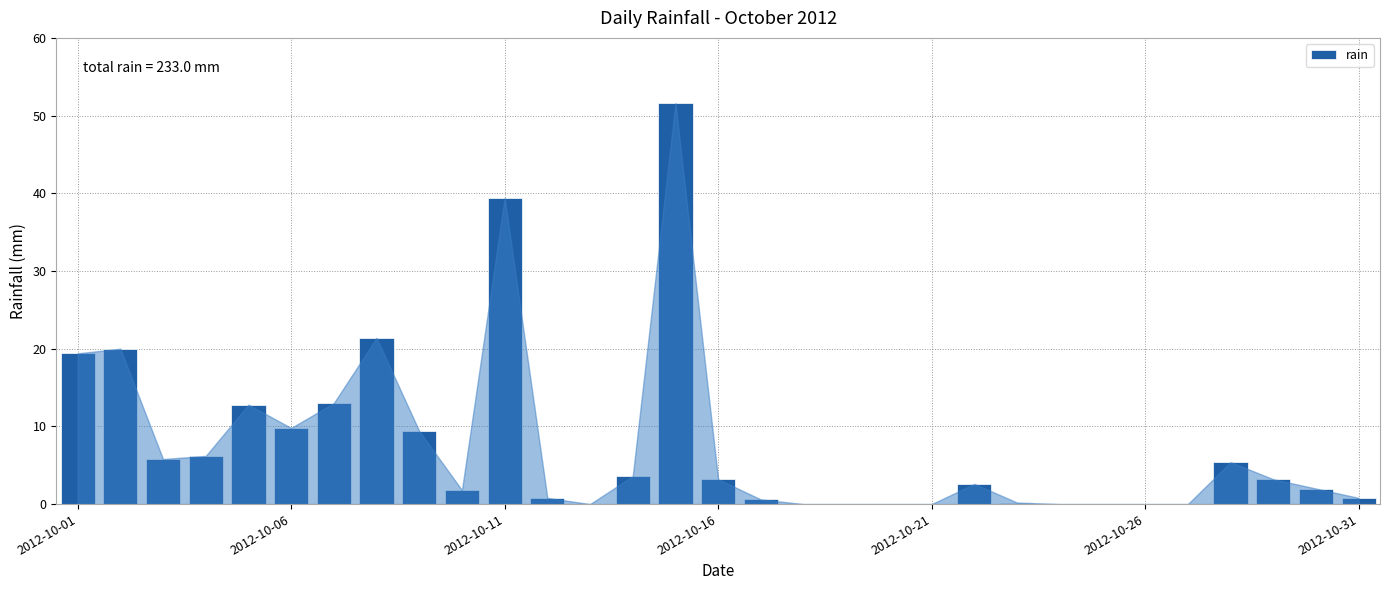

What is the greatest value displayed?

51.6